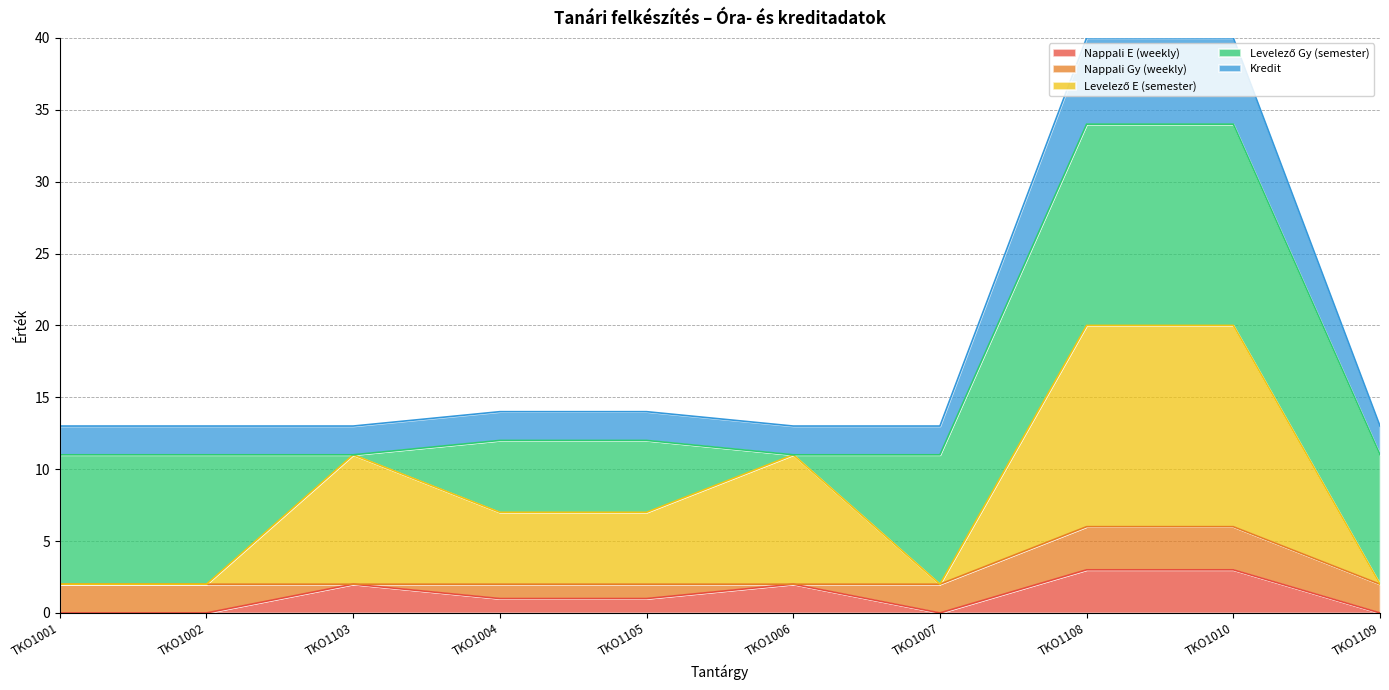

The value of Nappali E (weekly) at TKO1108 is 5. True or false?

False